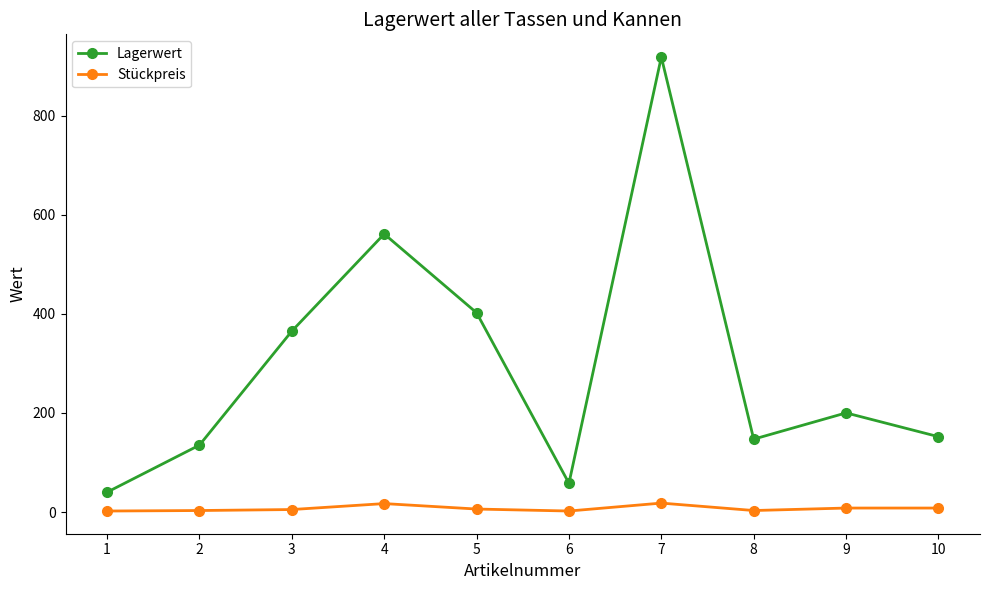

What is the difference between the highest and lowest values at 6?

56